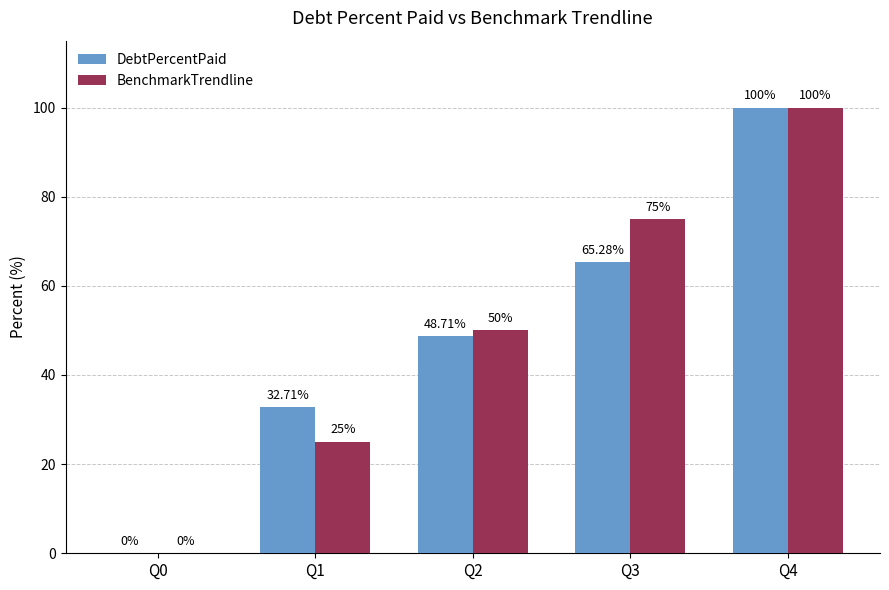

At which label is DebtPercentPaid closest to 50?

Q2